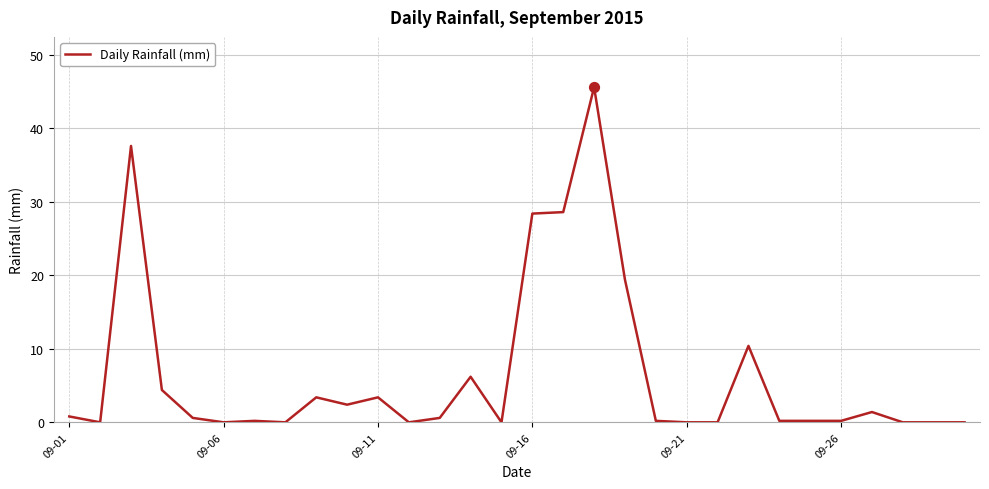

What is the difference between the maximum and minimum values?

45.6